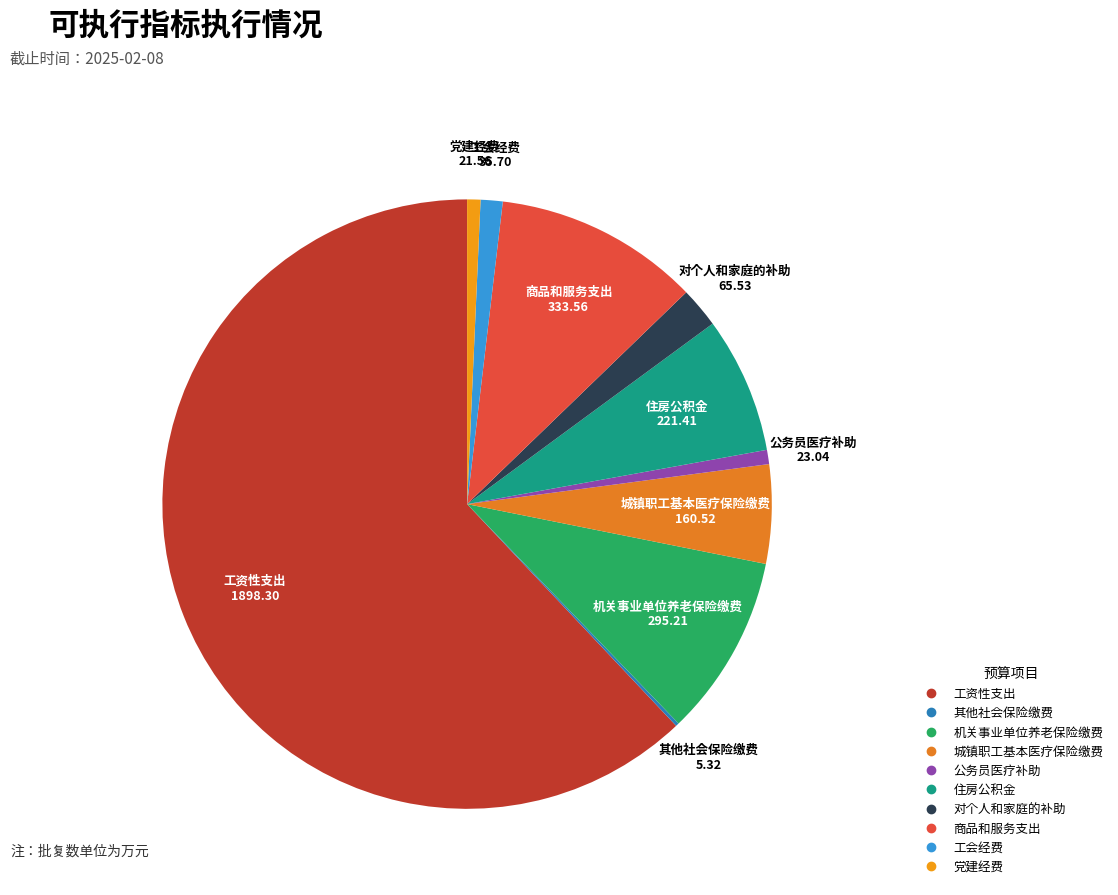

What is the largest slice in the pie chart?

工资性支出